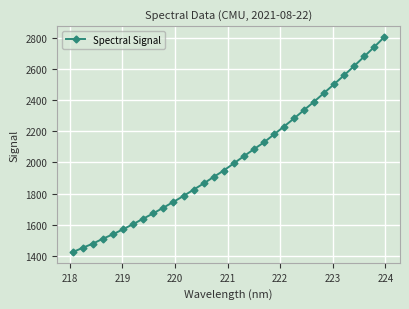

What is the difference between the maximum and minimum values?

1379.4